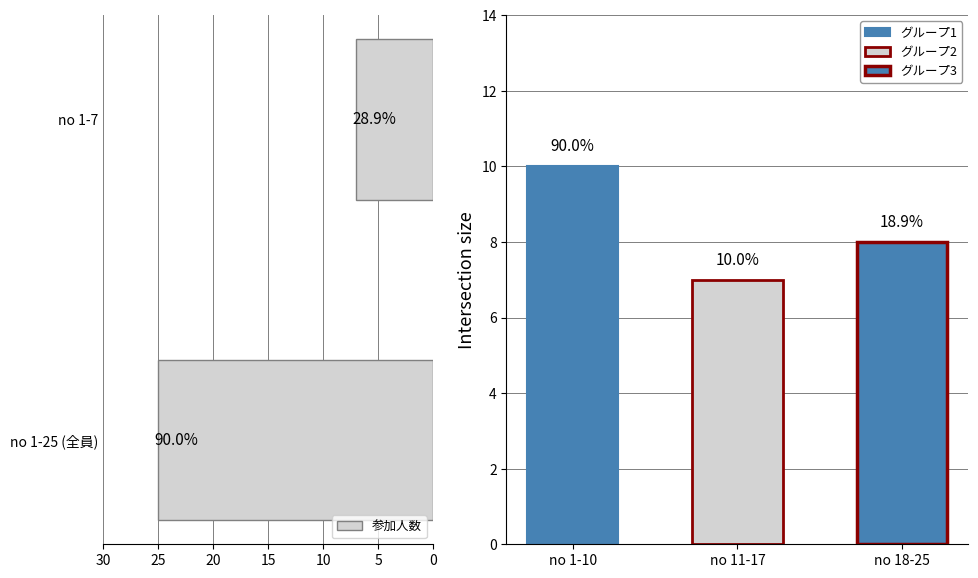

What is the change in value from no 1-25 (全員) to no 1-7?

-18